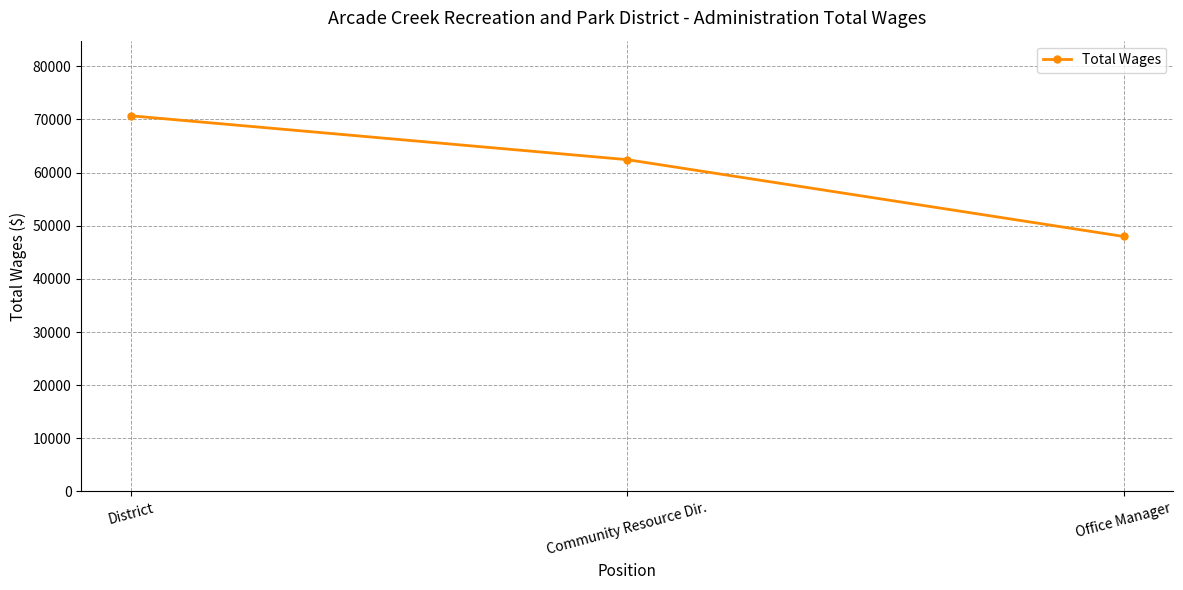

What is the sum of all values?

181100